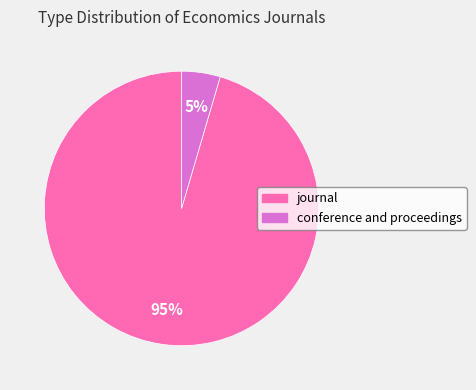

What percentage is the conference and proceedings slice, to the nearest percent?

5%